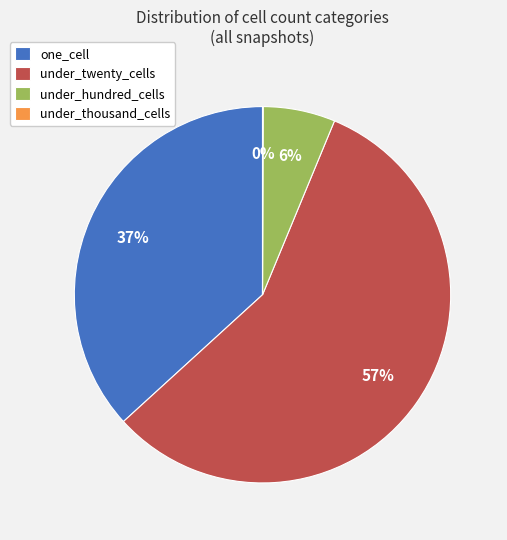

To the nearest percent, what portion does under_twenty_cells represent?

57%